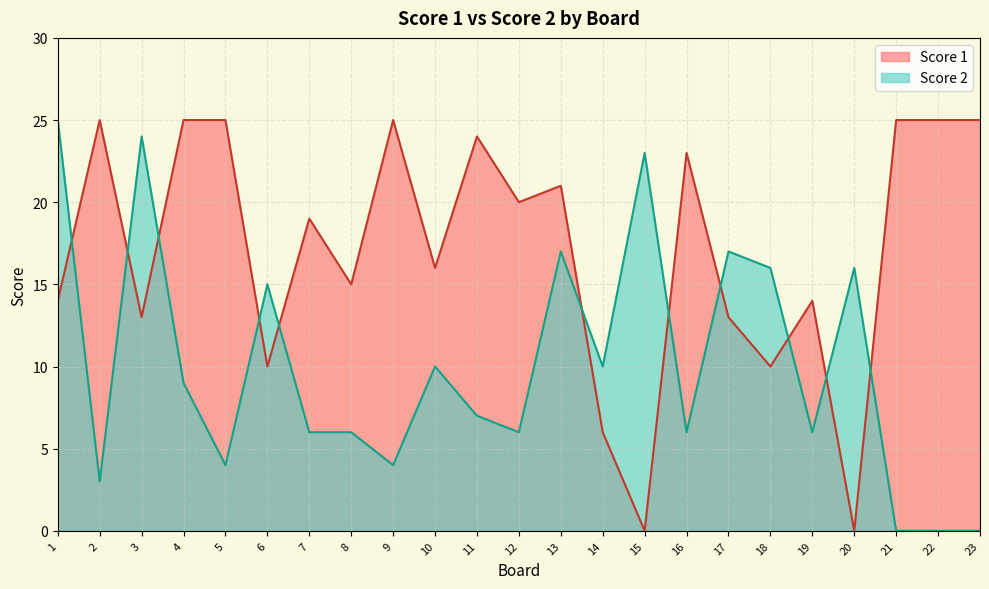

How many data points in Score 1 are above 19?

11